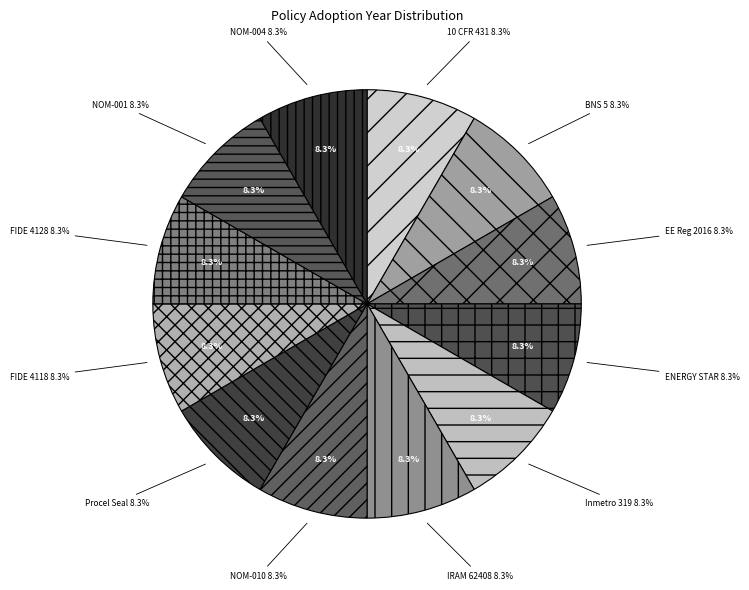

Does NOM-010-ENER-2004 account for over 50% of the chart?

No